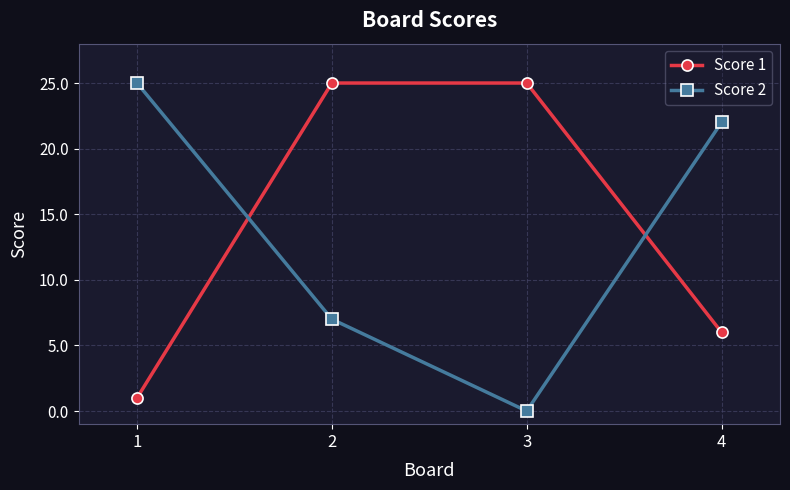

What is the average value of the Score 2 series?

14